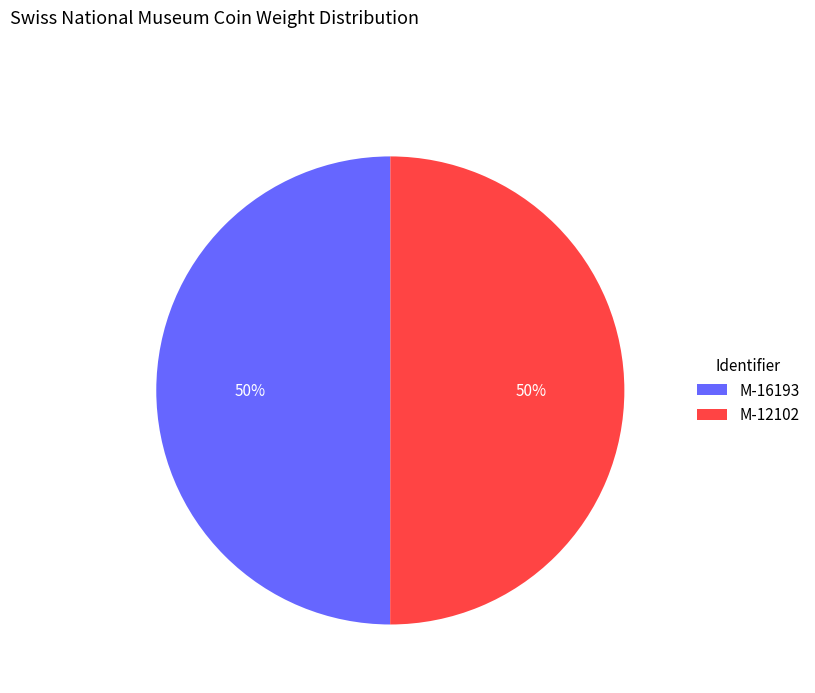

To the nearest percent, what is the average slice percentage?

50%